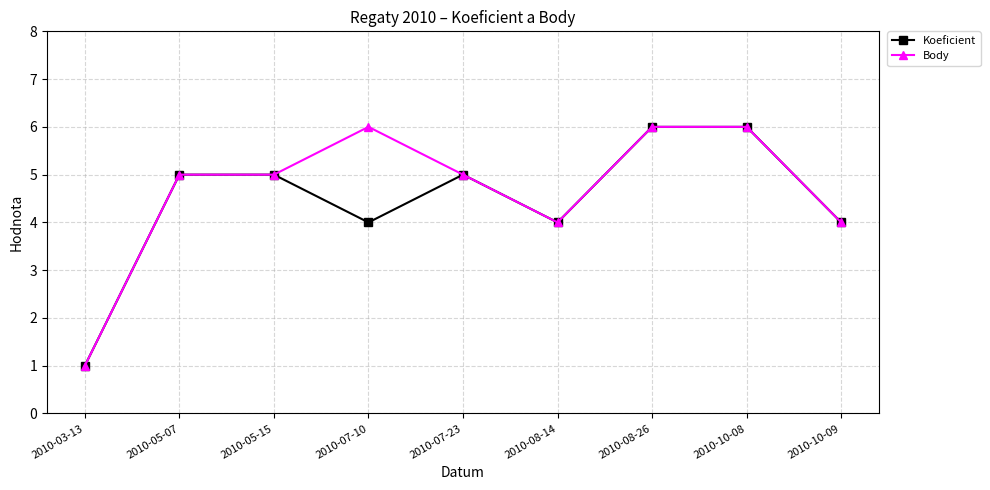

What is the value of the Koeficient point at the 8th from the left?

6